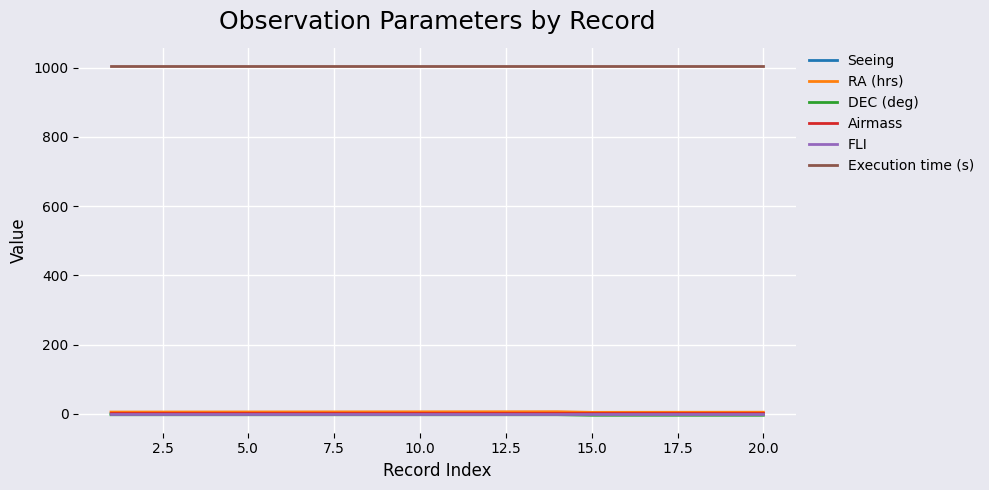

What is the greatest value displayed?

1005.0